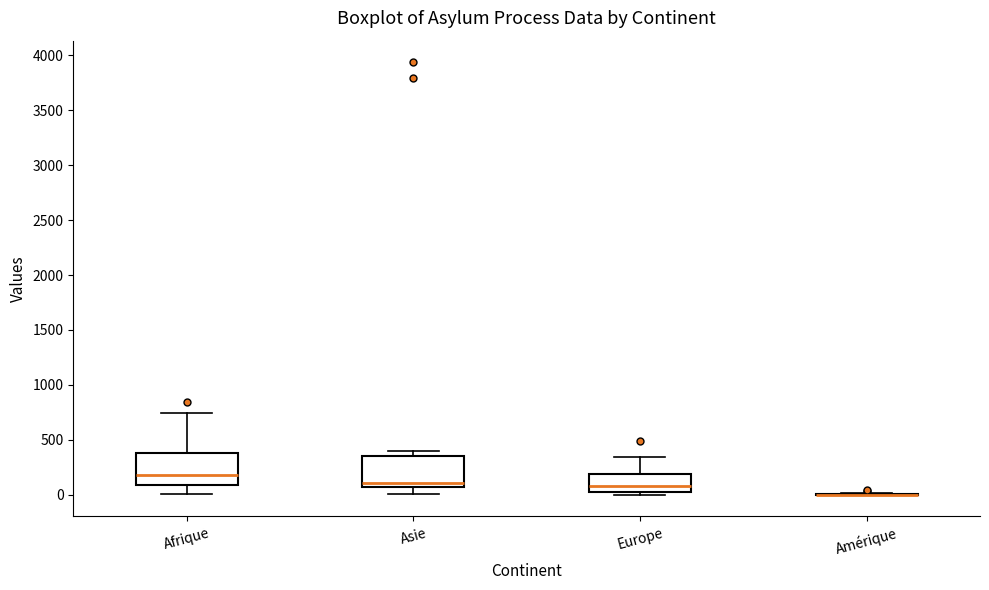

Where is the upper edge of the box for Asie on the y-axis? The values are not printed on the chart, so give them approximately, as read against the axis.

350